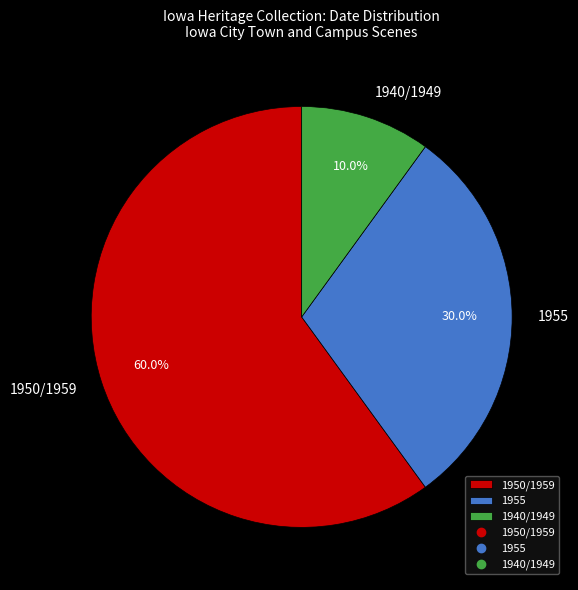

What is the smallest slice in the pie chart?

1940/1949